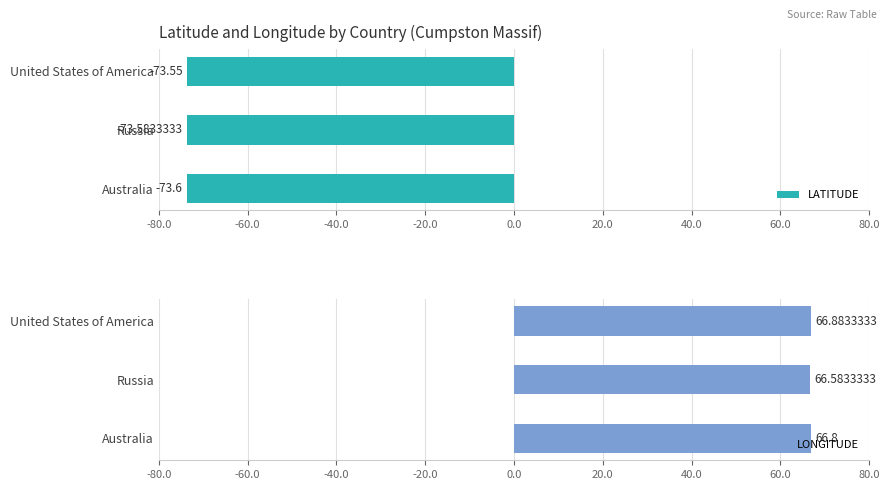

How many groups of bars are there?

3